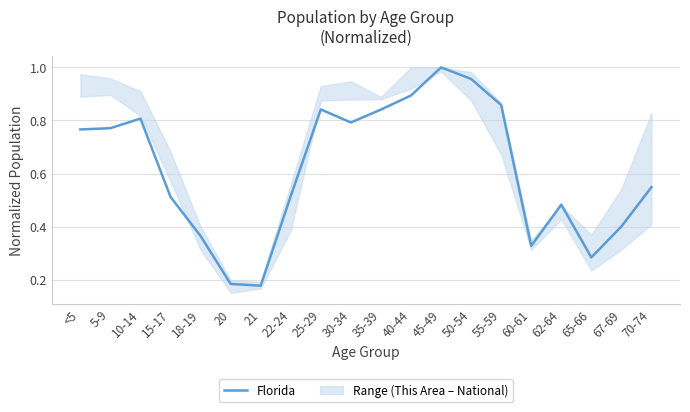

What is the maximum value shown in the chart?

1.0